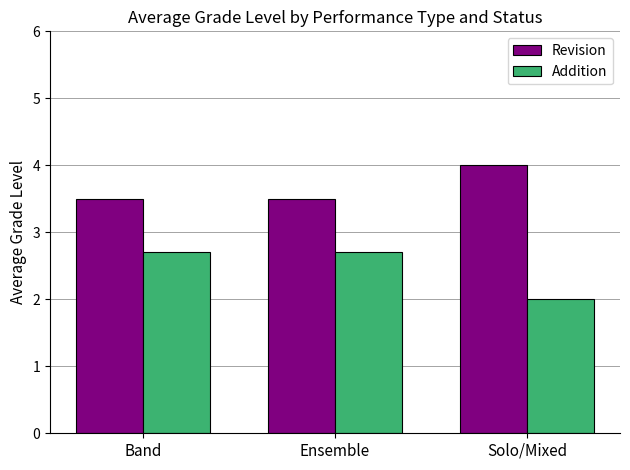

List the series in order of their overall mean, highest first.

Revision, Addition